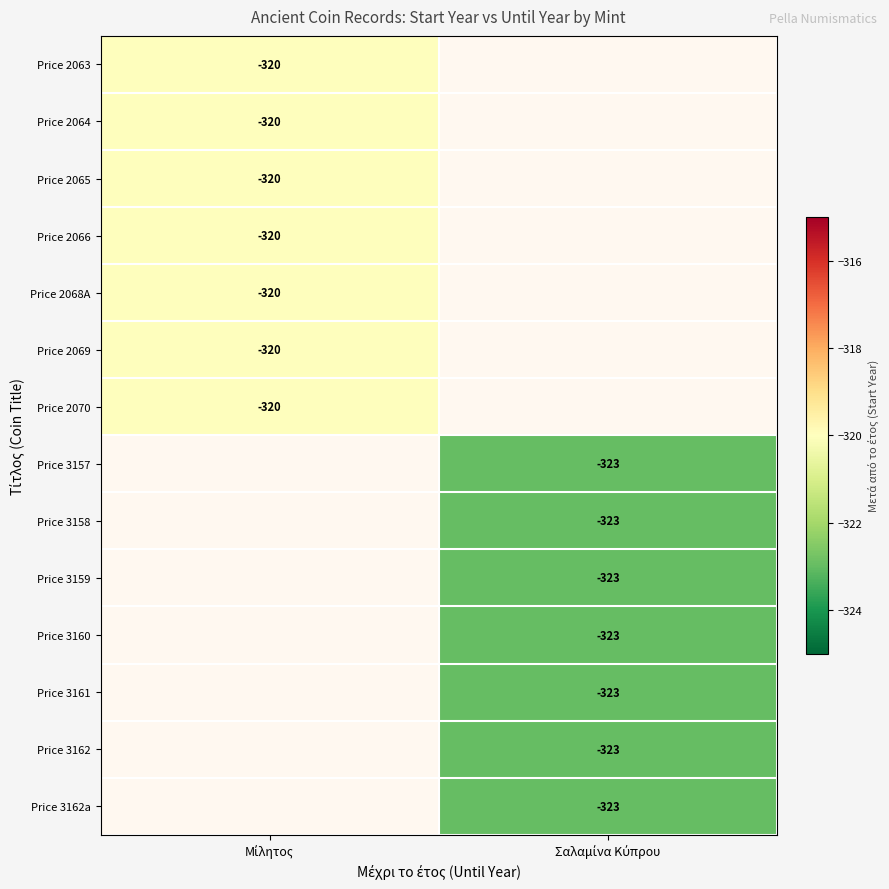

Is it true that Price 2069 equals -559.4 at Μίλητος?

False